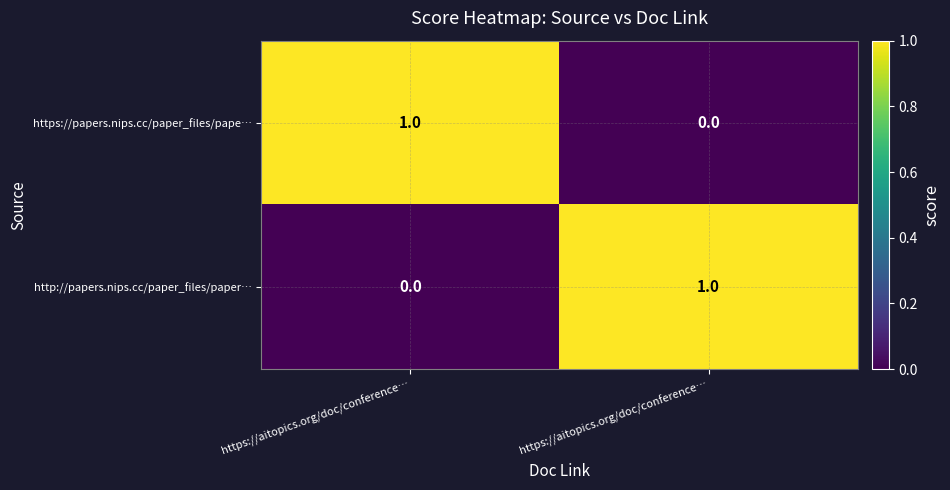

Rank the series by their maximum value, from highest to lowest.

https://papers.nips.cc/paper_files/pape…, http://papers.nips.cc/paper_files/paper…